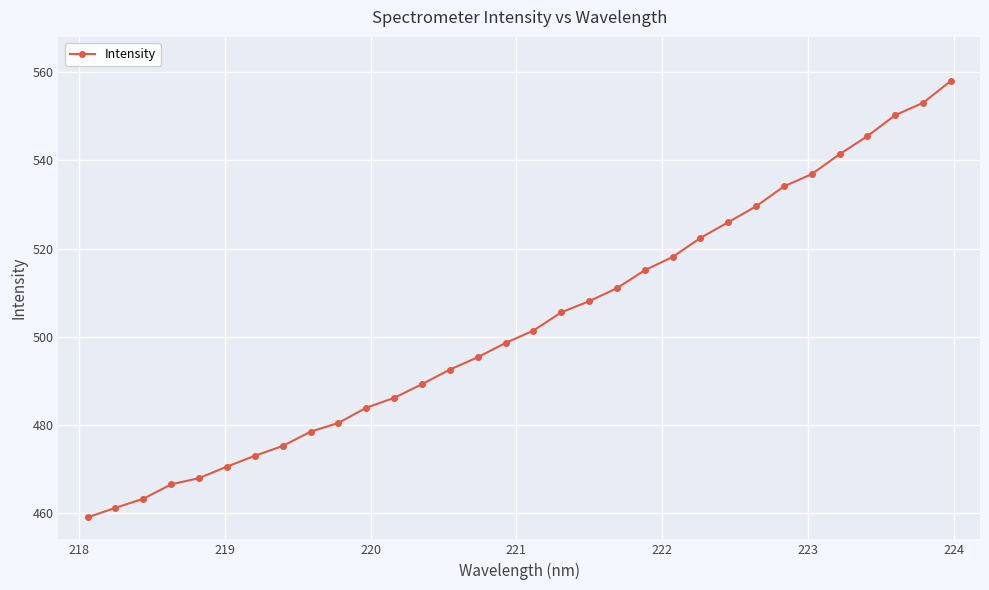

How many lines are shown in the chart?

1